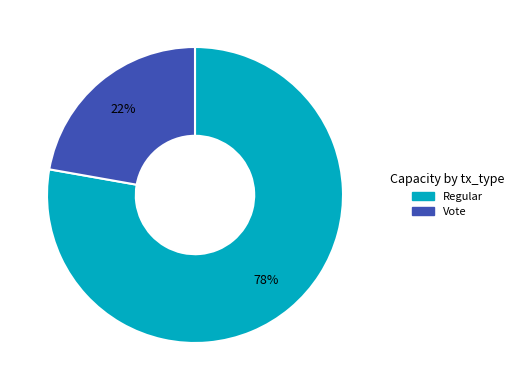

To the nearest percent, what is the difference between the largest and smallest slice percentages?

56%